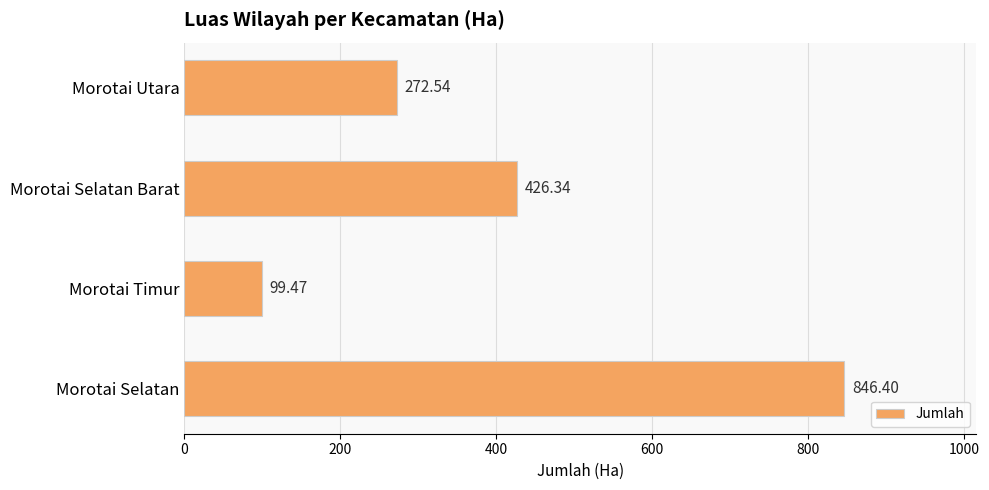

At which category does the chart reach its peak across all series?

Morotai Selatan